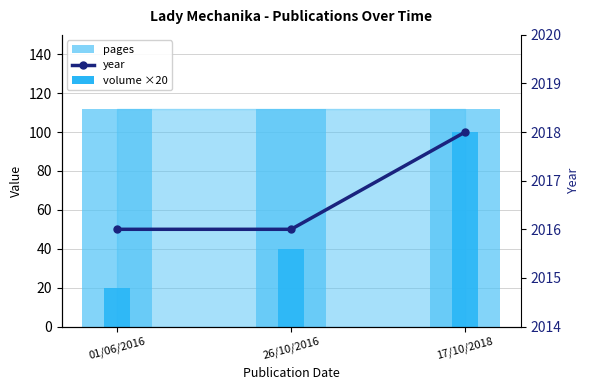

How many bars are there in total?

6